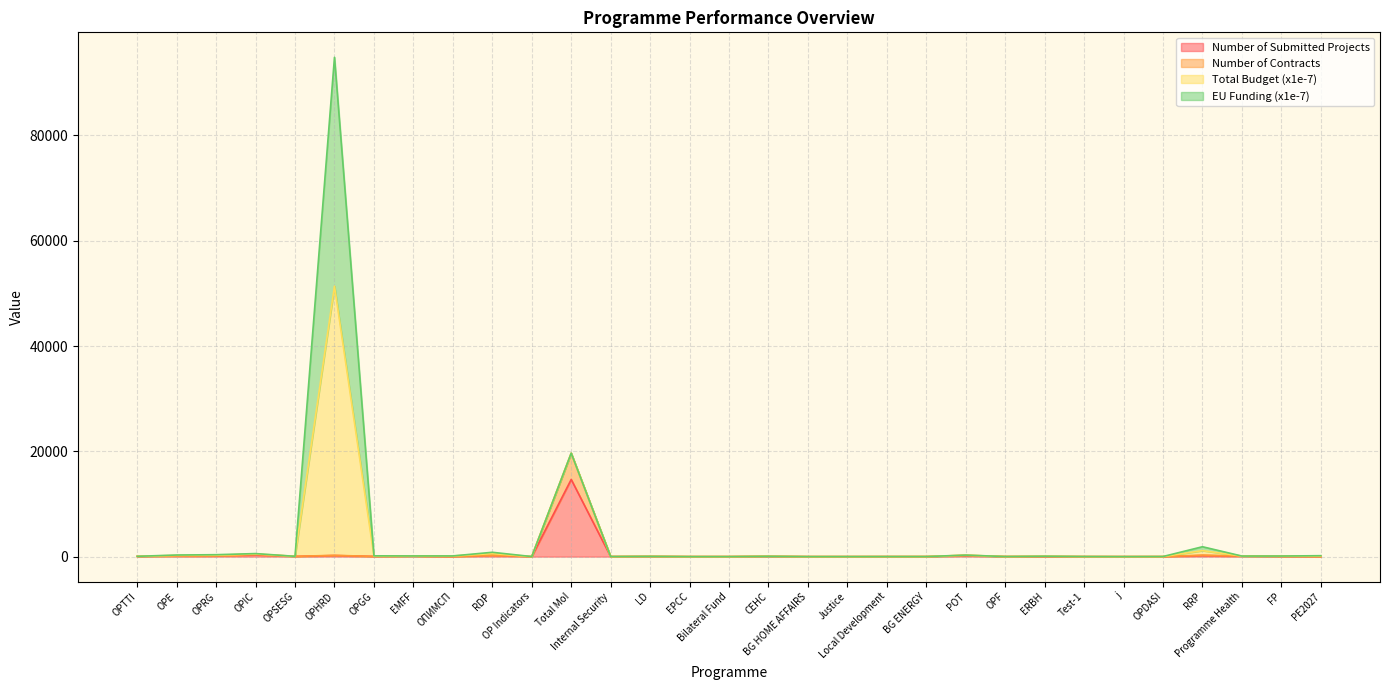

Does the chart display data point markers on the line(s)?

No